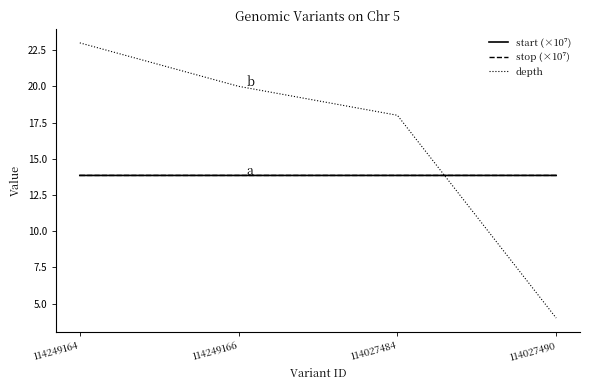

Which series changed the most between 114249164 and 114027490?

depth